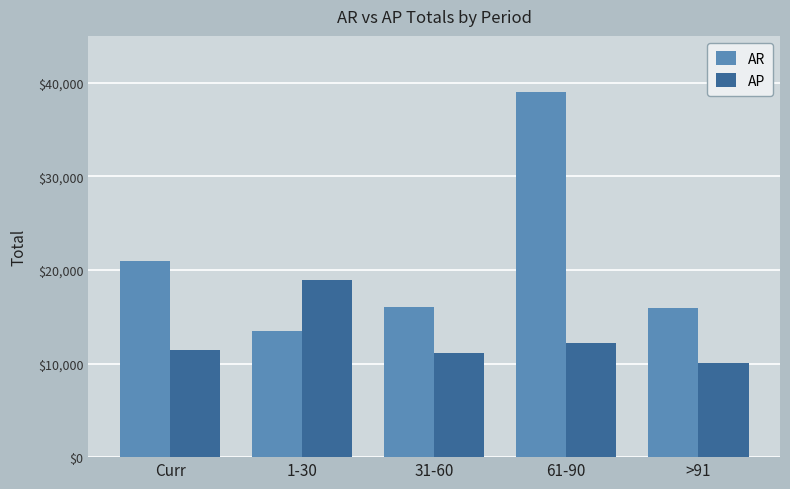

At which label does AR reach its peak?

61-90